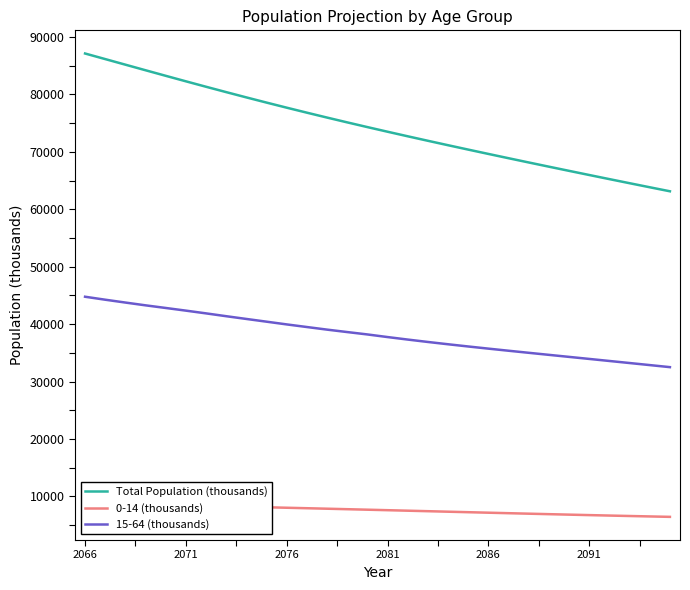

What is the maximum value for 15-64 (thousands)?

44768.2